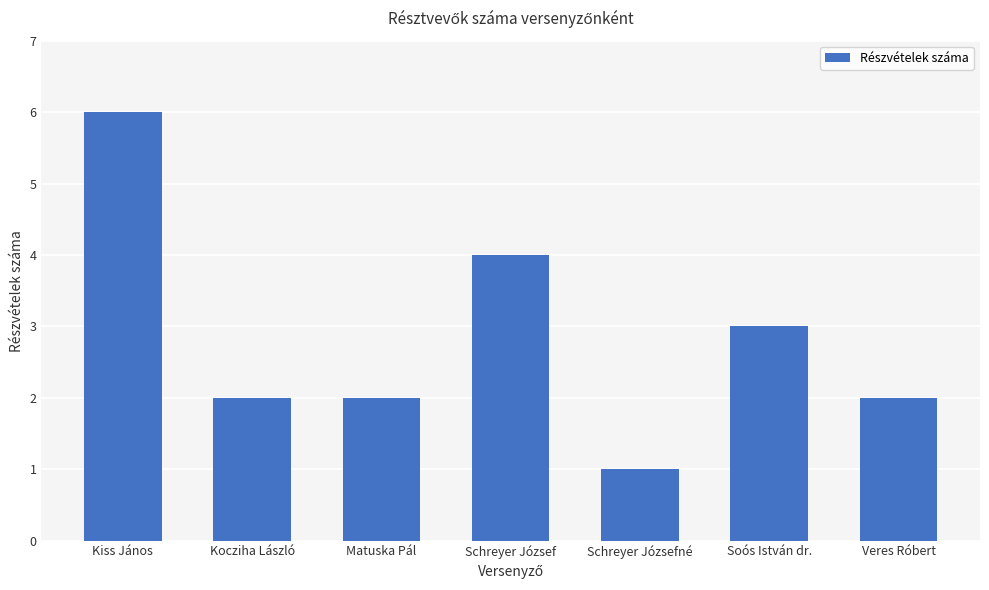

Count the values in the range 2 to 4.

5